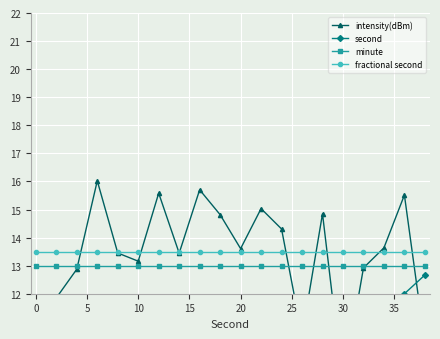

How many times do intensity(dBm) and minute cross each other?

6